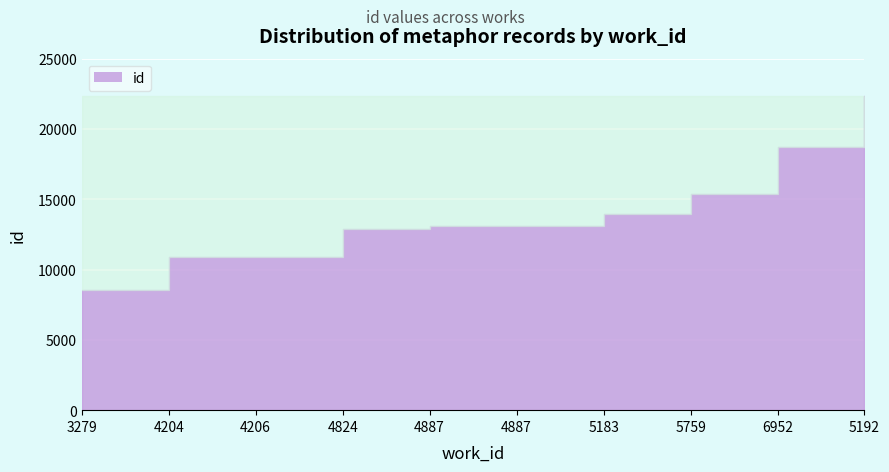

How many data points are less than 13107?

5